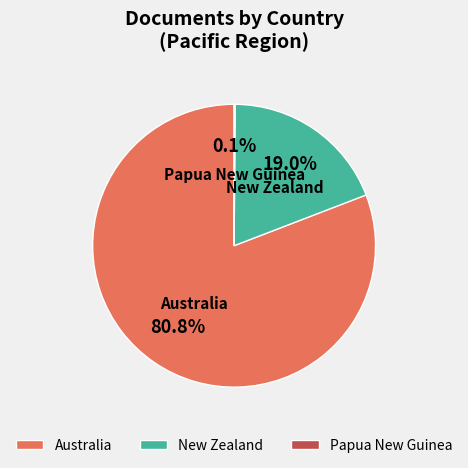

To the nearest percent, what is the combined percentage of New Zealand and Australia?

100%